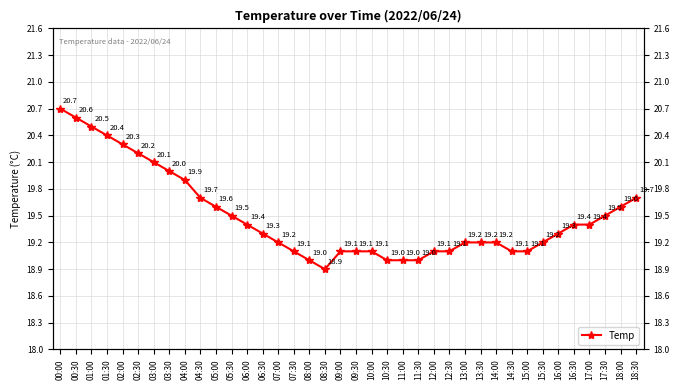

The value at 10:30 is 19.0. True or false?

True